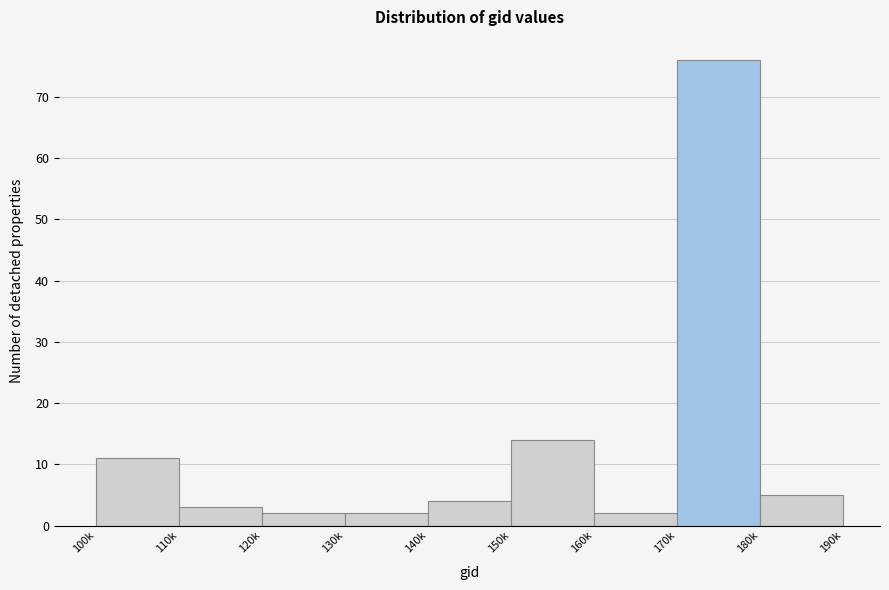

Reading left to right, transcribe all the data shown in this chart.

11	3	2	2	4	14	2	76	5